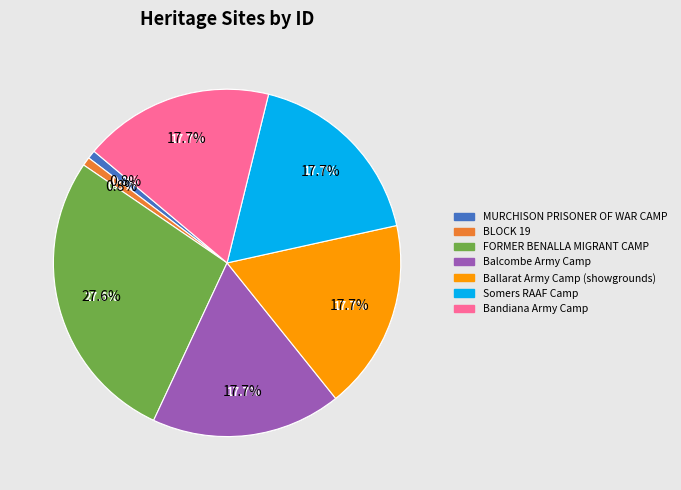

What is the change in value from BLOCK 19 to Ballarat Army Camp (showgrounds)?

+120428